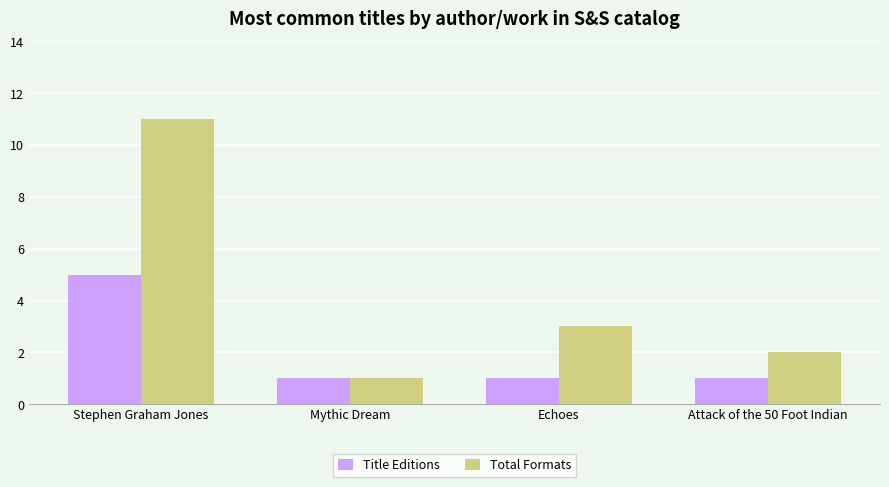

Which series has the widest spread of values?

Total Formats